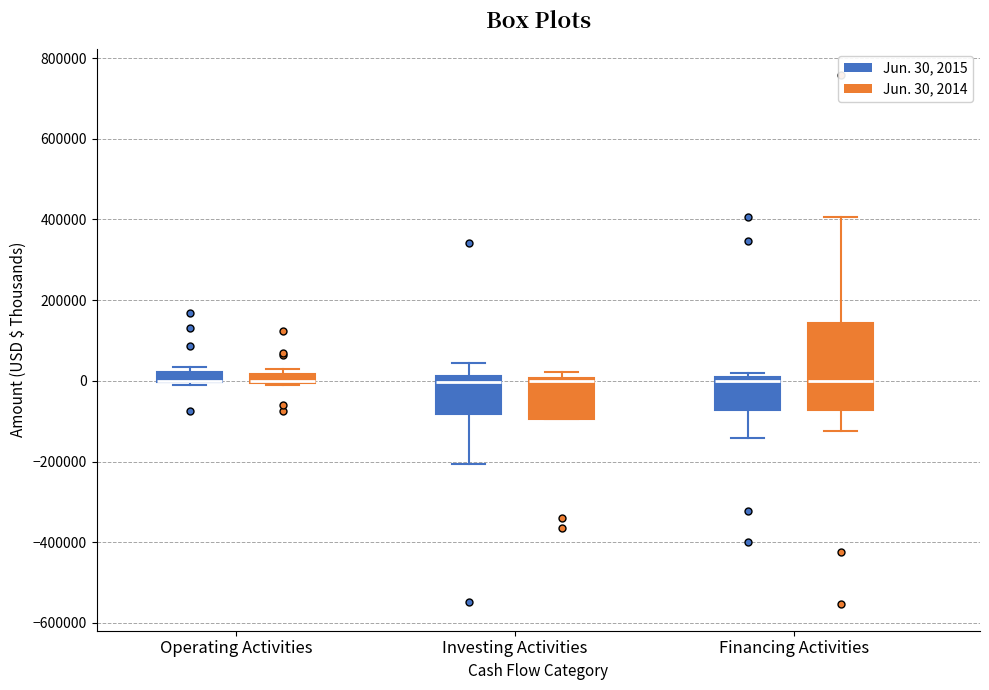

Which box is the tallest, from its lower edge to its upper edge?

Financing Activities (Jun. 30, 2014)